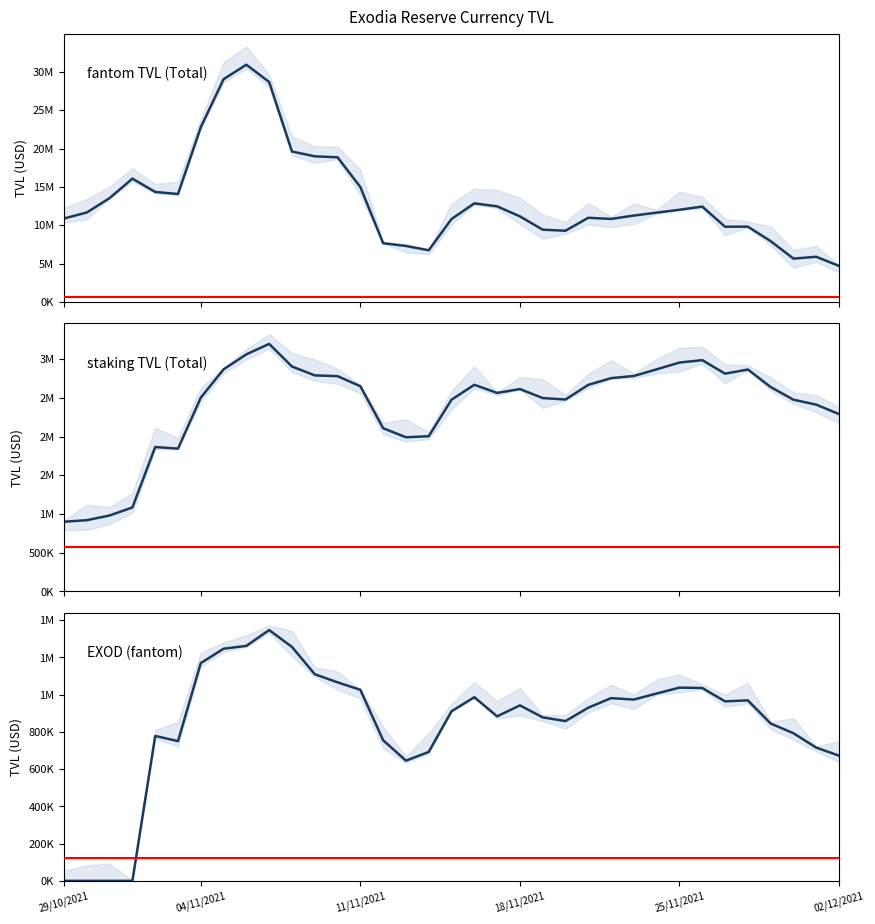

What are all the series names shown in the legend?

fantom TVL (Total), staking TVL (Total), EXOD (fantom)